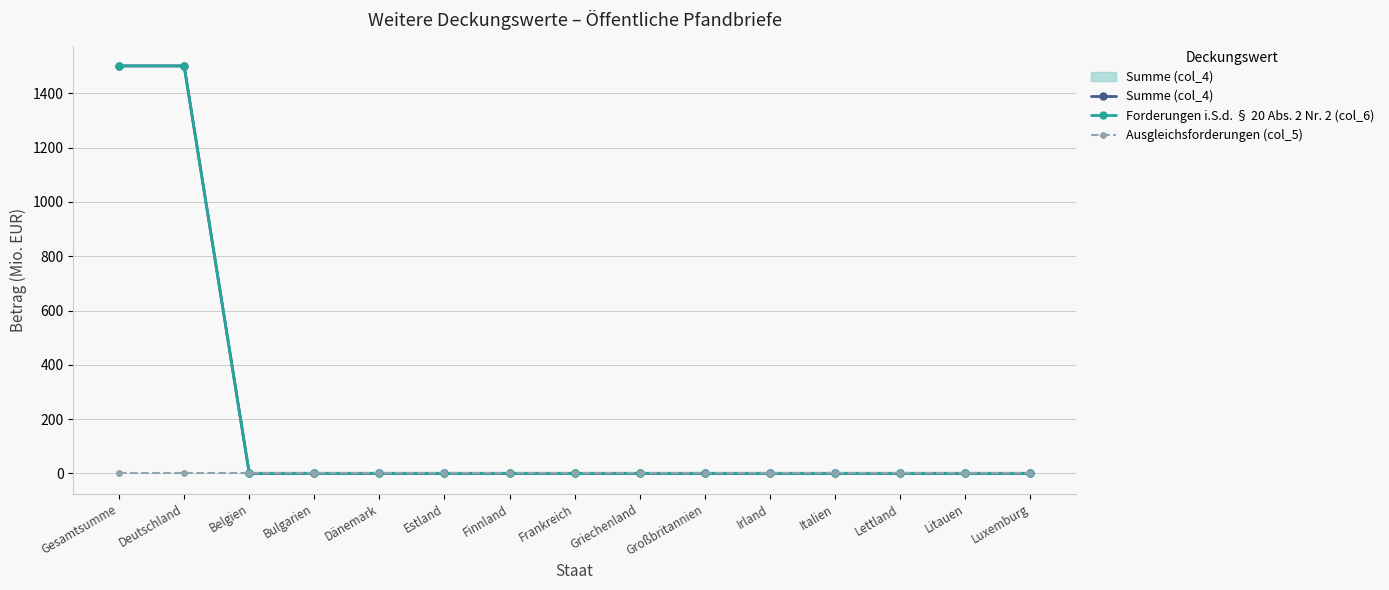

Which category has the highest value in the Ausgleichsforderungen (col_5) series?

Gesamtsumme